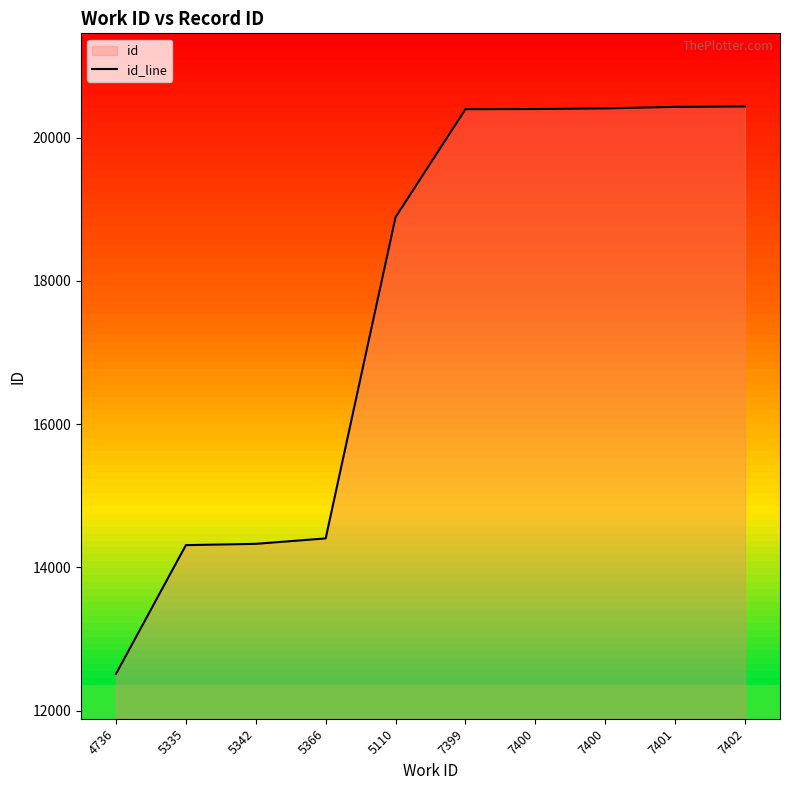

Which has a higher value, 5110 or 5335?

5110